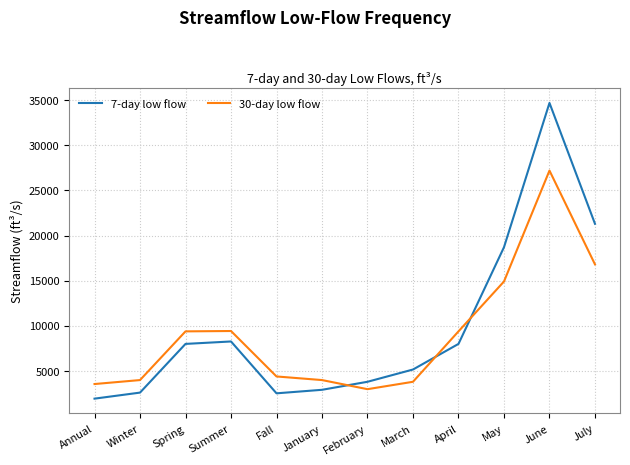

The 7-day low flow series shows 21300 at July. True or false?

True